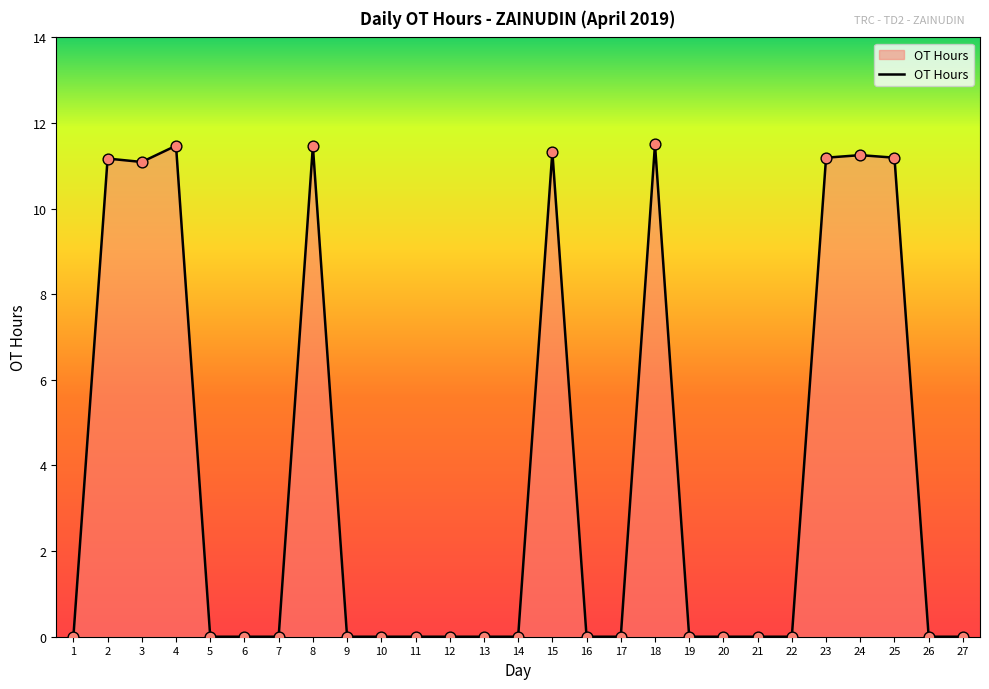

Which has a higher value, 8 or 11?

8